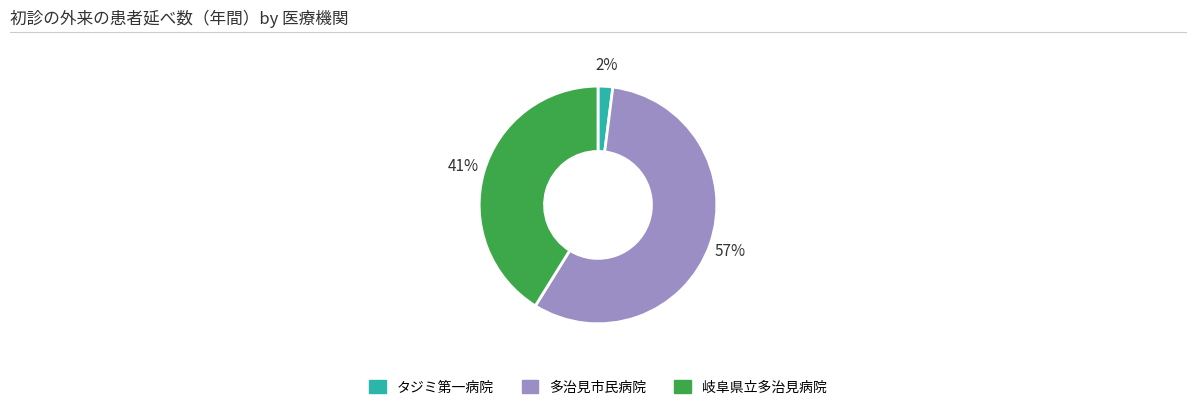

Between 岐阜県立多治見病院 and タジミ第一病院, which is larger?

岐阜県立多治見病院